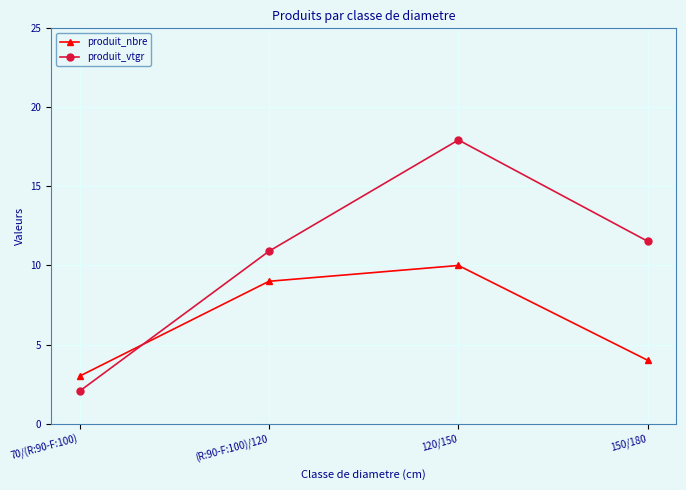

Rank the series by their maximum value, from highest to lowest.

produit_vtgr, produit_nbre